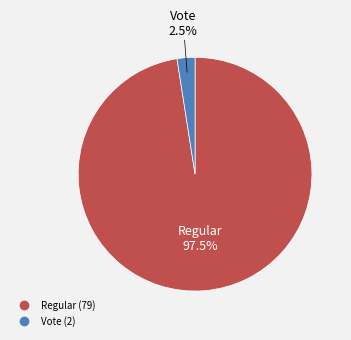

Which slice is the largest?

Regular